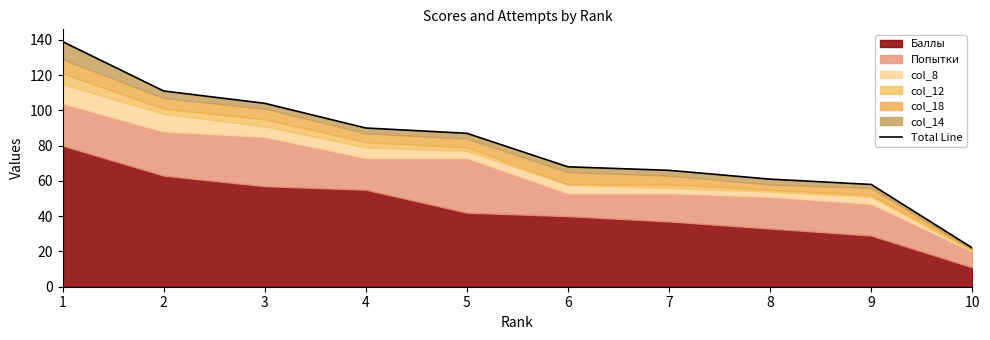

Reading right to left, extract all data points from this chart.

10=22	9=58	8=61	7=66	6=68	5=87	4=90	3=104	2=111	1=139